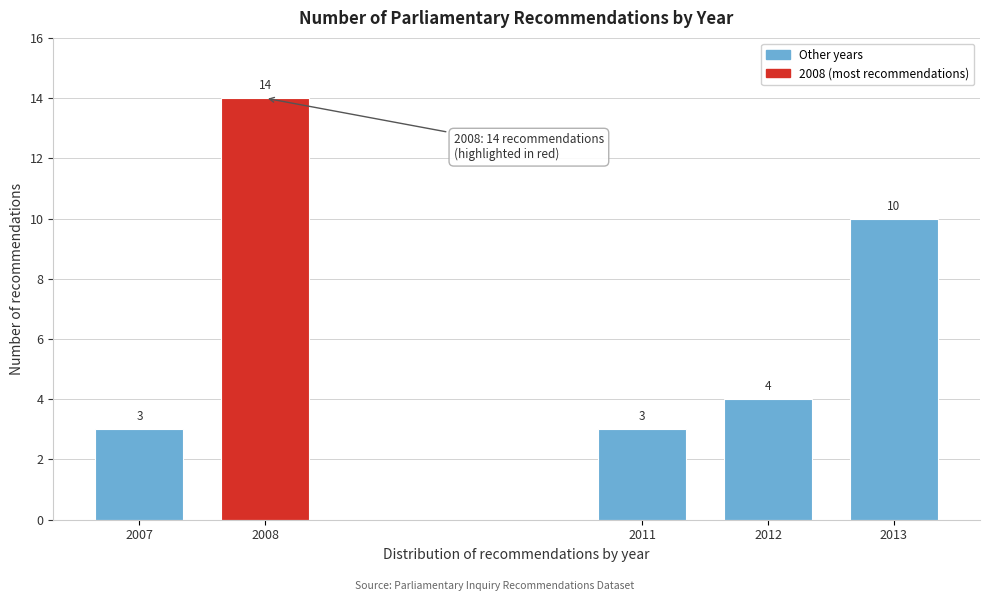

Reading left to right, transcribe all the data shown in this chart.

2007=3	2008=14	2011=3	2012=4	2013=10